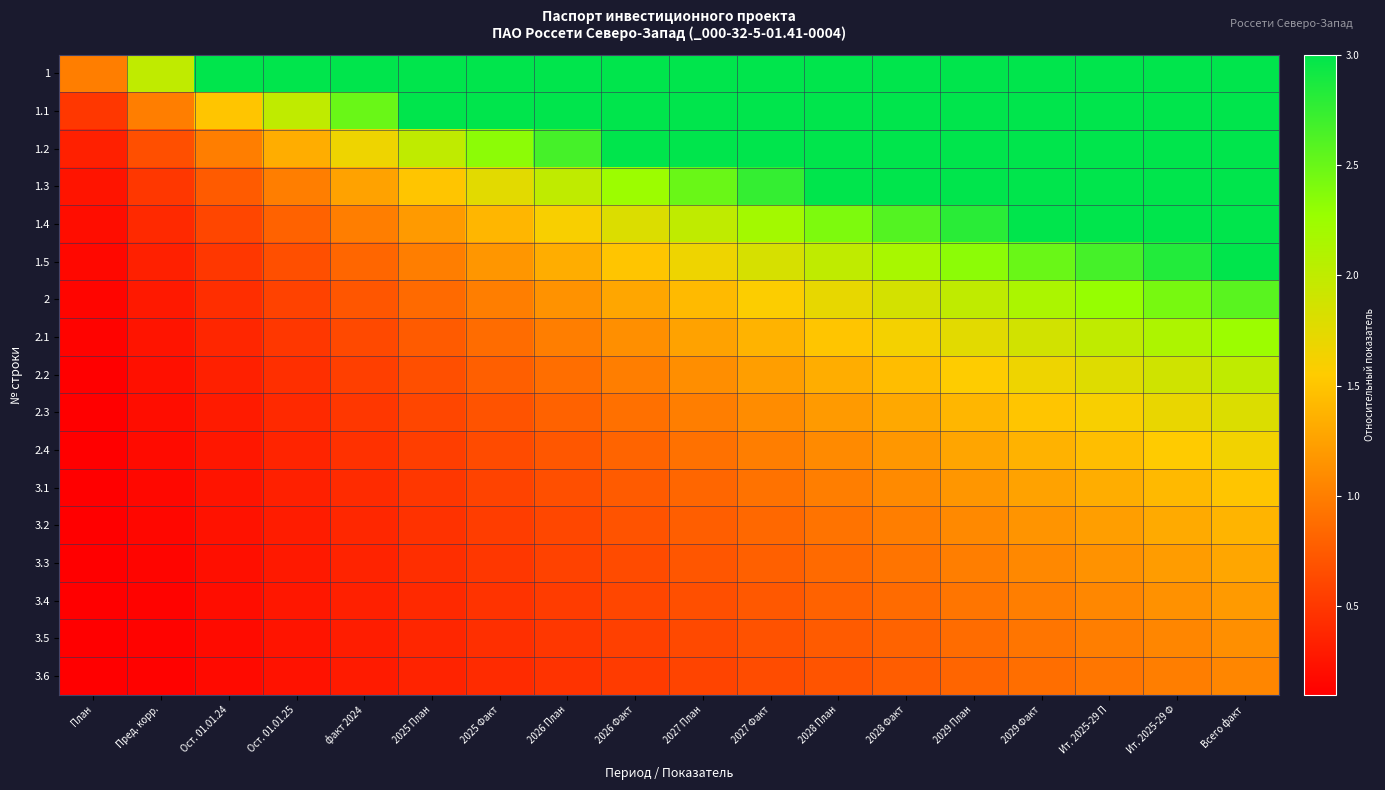

Reading left to right, list all the values displayed in this chart.

1: План=1.0	Пред. корр.=2.0	Ост. 01.01.24=3.0	Ост. 01.01.25=3.0	факт 2024=3.0	2025 План=3.0	2025 Факт=3.0	2026 План=3.0	2026 Факт=3.0	2027 План=3.0	2027 Факт=3.0	2028 План=3.0	2028 Факт=3.0	2029 План=3.0	2029 Факт=3.0	Ит. 2025-29 П=3.0	Ит. 2025-29 Ф=3.0	Всего факт=3.0
1.1: План=0.5	Пред. корр.=1.0	Ост. 01.01.24=1.5	Ост. 01.01.25=2.0	факт 2024=2.5	2025 План=3.0	2025 Факт=3.0	2026 План=3.0	2026 Факт=3.0	2027 План=3.0	2027 Факт=3.0	2028 План=3.0	2028 Факт=3.0	2029 План=3.0	2029 Факт=3.0	Ит. 2025-29 П=3.0	Ит. 2025-29 Ф=3.0	Всего факт=3.0
1.2: План=0.3	Пред. корр.=0.7	Ост. 01.01.24=1.0	Ост. 01.01.25=1.3	факт 2024=1.7	2025 План=2.0	2025 Факт=2.3	2026 План=2.7	2026 Факт=3.0	2027 План=3.0	2027 Факт=3.0	2028 План=3.0	2028 Факт=3.0	2029 План=3.0	2029 Факт=3.0	Ит. 2025-29 П=3.0	Ит. 2025-29 Ф=3.0	Всего факт=3.0
1.3: План=0.2	Пред. корр.=0.5	Ост. 01.01.24=0.8	Ост. 01.01.25=1.0	факт 2024=1.2	2025 План=1.5	2025 Факт=1.8	2026 План=2.0	2026 Факт=2.2	2027 План=2.5	2027 Факт=2.8	2028 План=3.0	2028 Факт=3.0	2029 План=3.0	2029 Факт=3.0	Ит. 2025-29 П=3.0	Ит. 2025-29 Ф=3.0	Всего факт=3.0
1.4: План=0.2	Пред. корр.=0.4	Ост. 01.01.24=0.6	Ост. 01.01.25=0.8	факт 2024=1.0	2025 План=1.2	2025 Факт=1.4	2026 План=1.6	2026 Факт=1.8	2027 План=2.0	2027 Факт=2.2	2028 План=2.4	2028 Факт=2.6	2029 План=2.8	2029 Факт=3.0	Ит. 2025-29 П=3.0	Ит. 2025-29 Ф=3.0	Всего факт=3.0
1.5: План=0.2	Пред. корр.=0.3	Ост. 01.01.24=0.5	Ост. 01.01.25=0.7	факт 2024=0.8	2025 План=1.0	2025 Факт=1.2	2026 План=1.3	2026 Факт=1.5	2027 План=1.7	2027 Факт=1.8	2028 План=2.0	2028 Факт=2.2	2029 План=2.3	2029 Факт=2.5	Ит. 2025-29 П=2.7	Ит. 2025-29 Ф=2.8	Всего факт=3.0
2: План=0.1	Пред. корр.=0.3	Ост. 01.01.24=0.4	Ост. 01.01.25=0.6	факт 2024=0.7	2025 План=0.9	2025 Факт=1.0	2026 План=1.1	2026 Факт=1.3	2027 План=1.4	2027 Факт=1.6	2028 План=1.7	2028 Факт=1.9	2029 План=2.0	2029 Факт=2.1	Ит. 2025-29 П=2.3	Ит. 2025-29 Ф=2.4	Всего факт=2.6
2.1: План=0.1	Пред. корр.=0.2	Ост. 01.01.24=0.4	Ост. 01.01.25=0.5	факт 2024=0.6	2025 План=0.8	2025 Факт=0.9	2026 План=1.0	2026 Факт=1.1	2027 План=1.2	2027 Факт=1.4	2028 План=1.5	2028 Факт=1.6	2029 План=1.8	2029 Факт=1.9	Ит. 2025-29 П=2.0	Ит. 2025-29 Ф=2.1	Всего факт=2.2
2.2: План=0.1	Пред. корр.=0.2	Ост. 01.01.24=0.3	Ост. 01.01.25=0.4	факт 2024=0.6	2025 План=0.7	2025 Факт=0.8	2026 План=0.9	2026 Факт=1.0	2027 План=1.1	2027 Факт=1.2	2028 План=1.3	2028 Факт=1.4	2029 План=1.6	2029 Факт=1.7	Ит. 2025-29 П=1.8	Ит. 2025-29 Ф=1.9	Всего факт=2.0
2.3: План=0.1	Пред. корр.=0.2	Ост. 01.01.24=0.3	Ост. 01.01.25=0.4	факт 2024=0.5	2025 План=0.6	2025 Факт=0.7	2026 План=0.8	2026 Факт=0.9	2027 План=1.0	2027 Факт=1.1	2028 План=1.2	2028 Факт=1.3	2029 План=1.4	2029 Факт=1.5	Ит. 2025-29 П=1.6	Ит. 2025-29 Ф=1.7	Всего факт=1.8
2.4: План=0.1	Пред. корр.=0.2	Ост. 01.01.24=0.3	Ост. 01.01.25=0.4	факт 2024=0.5	2025 План=0.5	2025 Факт=0.6	2026 План=0.7	2026 Факт=0.8	2027 План=0.9	2027 Факт=1.0	2028 План=1.1	2028 Факт=1.2	2029 План=1.3	2029 Факт=1.4	Ит. 2025-29 П=1.5	Ит. 2025-29 Ф=1.5	Всего факт=1.6
3.1: План=0.1	Пред. корр.=0.2	Ост. 01.01.24=0.2	Ост. 01.01.25=0.3	факт 2024=0.4	2025 План=0.5	2025 Факт=0.6	2026 План=0.7	2026 Факт=0.8	2027 План=0.8	2027 Факт=0.9	2028 План=1.0	2028 Факт=1.1	2029 План=1.2	2029 Факт=1.2	Ит. 2025-29 П=1.3	Ит. 2025-29 Ф=1.4	Всего факт=1.5
3.2: План=0.1	Пред. корр.=0.2	Ост. 01.01.24=0.2	Ост. 01.01.25=0.3	факт 2024=0.4	2025 План=0.5	2025 Факт=0.5	2026 План=0.6	2026 Факт=0.7	2027 План=0.8	2027 Факт=0.8	2028 План=0.9	2028 Факт=1.0	2029 План=1.1	2029 Факт=1.2	Ит. 2025-29 П=1.2	Ит. 2025-29 Ф=1.3	Всего факт=1.4
3.3: План=0.1	Пред. корр.=0.1	Ост. 01.01.24=0.2	Ост. 01.01.25=0.3	факт 2024=0.4	2025 План=0.4	2025 Факт=0.5	2026 План=0.6	2026 Факт=0.6	2027 План=0.7	2027 Факт=0.8	2028 План=0.9	2028 Факт=0.9	2029 План=1.0	2029 Факт=1.1	Ит. 2025-29 П=1.1	Ит. 2025-29 Ф=1.2	Всего факт=1.3
3.4: План=0.1	Пред. корр.=0.1	Ост. 01.01.24=0.2	Ост. 01.01.25=0.3	факт 2024=0.3	2025 План=0.4	2025 Факт=0.5	2026 План=0.5	2026 Факт=0.6	2027 План=0.7	2027 Факт=0.7	2028 План=0.8	2028 Факт=0.9	2029 План=0.9	2029 Факт=1.0	Ит. 2025-29 П=1.1	Ит. 2025-29 Ф=1.1	Всего факт=1.2
3.5: План=0.1	Пред. корр.=0.1	Ост. 01.01.24=0.2	Ост. 01.01.25=0.2	факт 2024=0.3	2025 План=0.4	2025 Факт=0.4	2026 План=0.5	2026 Факт=0.6	2027 План=0.6	2027 Факт=0.7	2028 План=0.8	2028 Факт=0.8	2029 План=0.9	2029 Факт=0.9	Ит. 2025-29 П=1.0	Ит. 2025-29 Ф=1.1	Всего факт=1.1
3.6: План=0.1	Пред. корр.=0.1	Ост. 01.01.24=0.2	Ост. 01.01.25=0.2	факт 2024=0.3	2025 План=0.4	2025 Факт=0.4	2026 План=0.5	2026 Факт=0.5	2027 План=0.6	2027 Факт=0.6	2028 План=0.7	2028 Факт=0.8	2029 План=0.8	2029 Факт=0.9	Ит. 2025-29 П=0.9	Ит. 2025-29 Ф=1.0	Всего факт=1.1